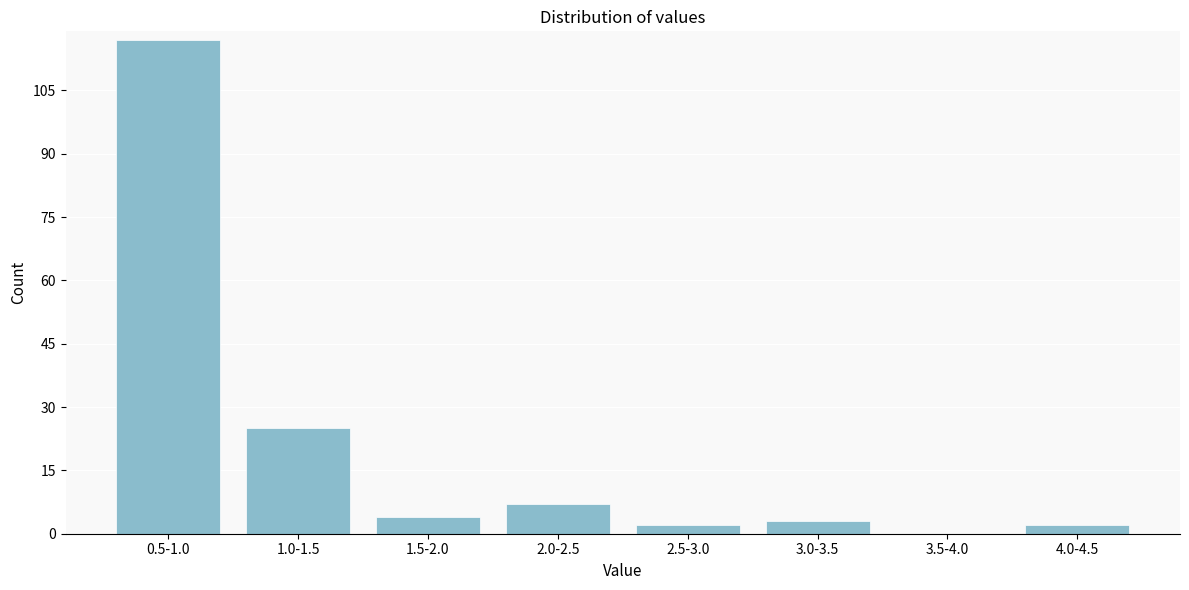

Reading left to right, what are all the values shown in this chart?

0.5-1.0=117	1.0-1.5=25	1.5-2.0=4	2.0-2.5=7	2.5-3.0=2	3.0-3.5=3	3.5-4.0=0	4.0-4.5=2